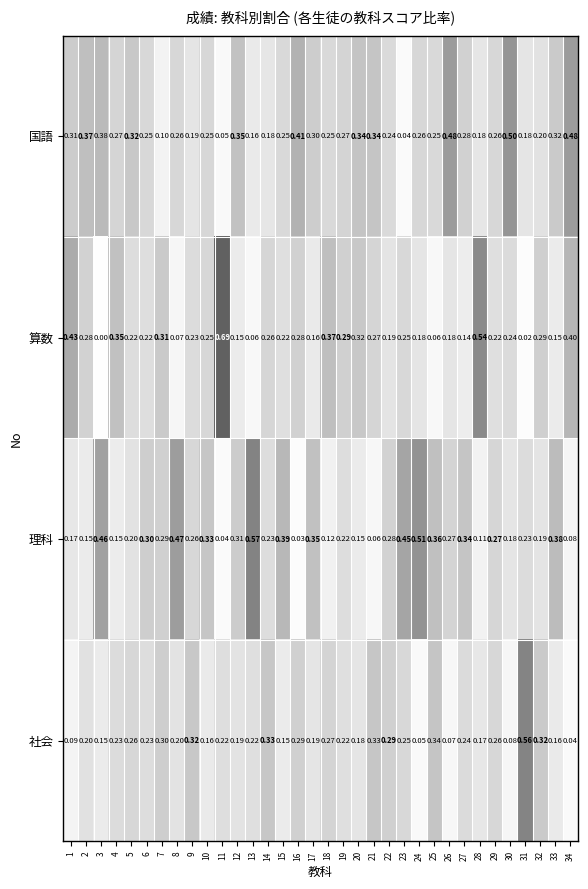

Rank the series at 27 from highest to lowest value.

理科, 国語, 社会, 算数